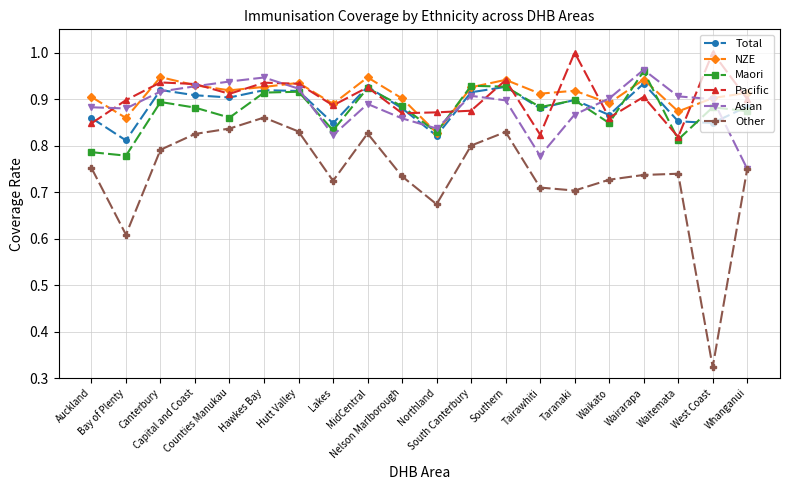

True or false: Other has more than 0 points higher than both neighbors.

True